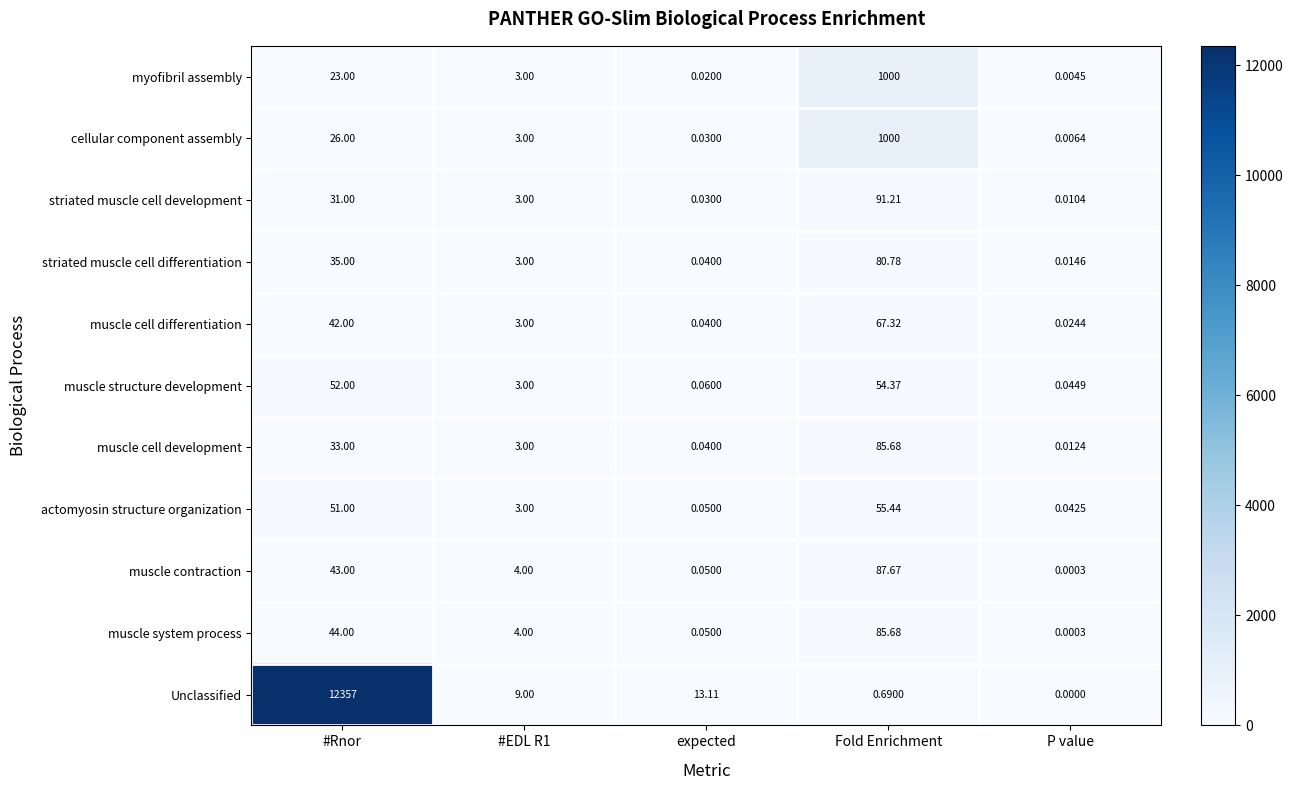

At how many categories does at least one series exceed 11272?

1